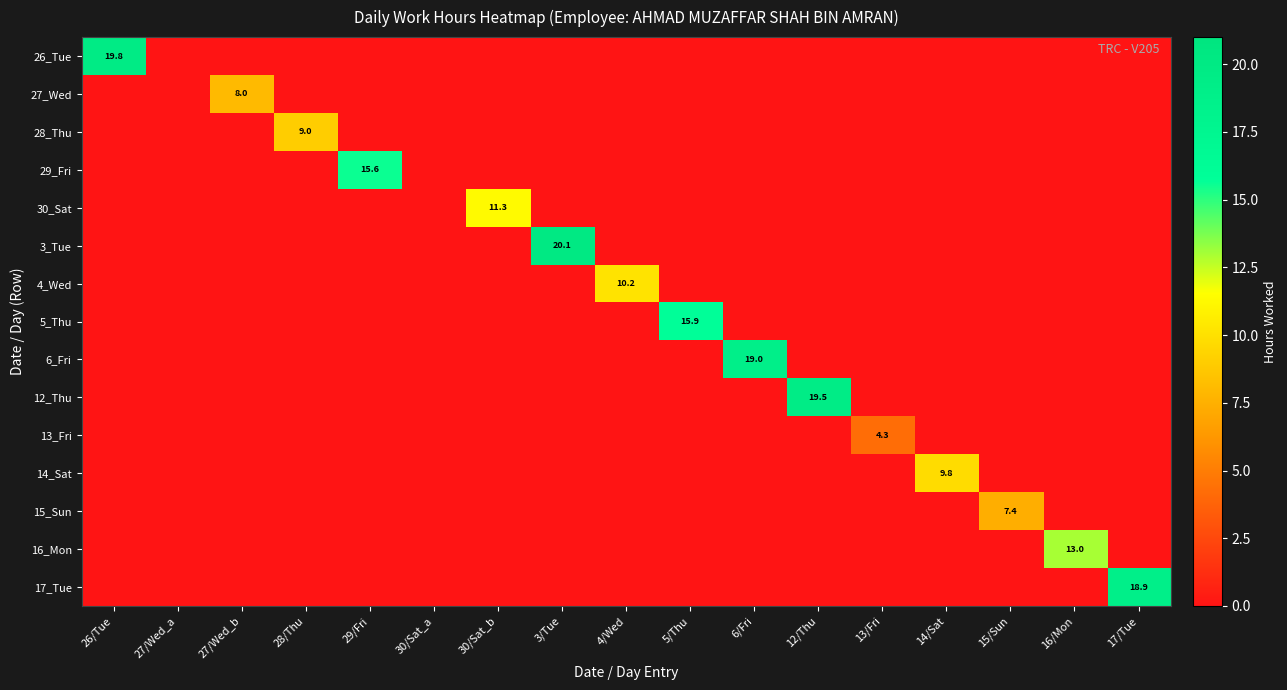

Rank the series at 15/Sun from lowest to highest value.

26_Tue, 27_Wed, 28_Thu, 29_Fri, 30_Sat, 3_Tue, 4_Wed, 5_Thu, 6_Fri, 12_Thu, 13_Fri, 14_Sat, 16_Mon, 17_Tue, 15_Sun